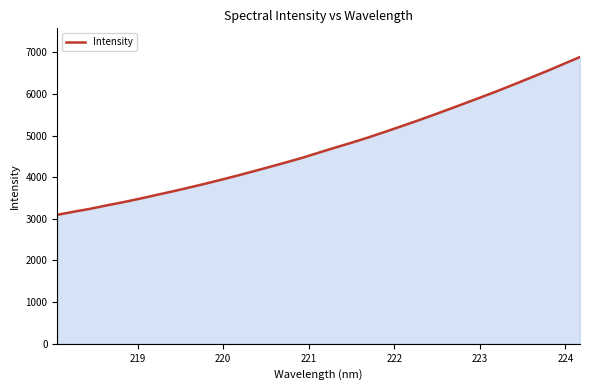

What is the smallest value displayed?

3096.1